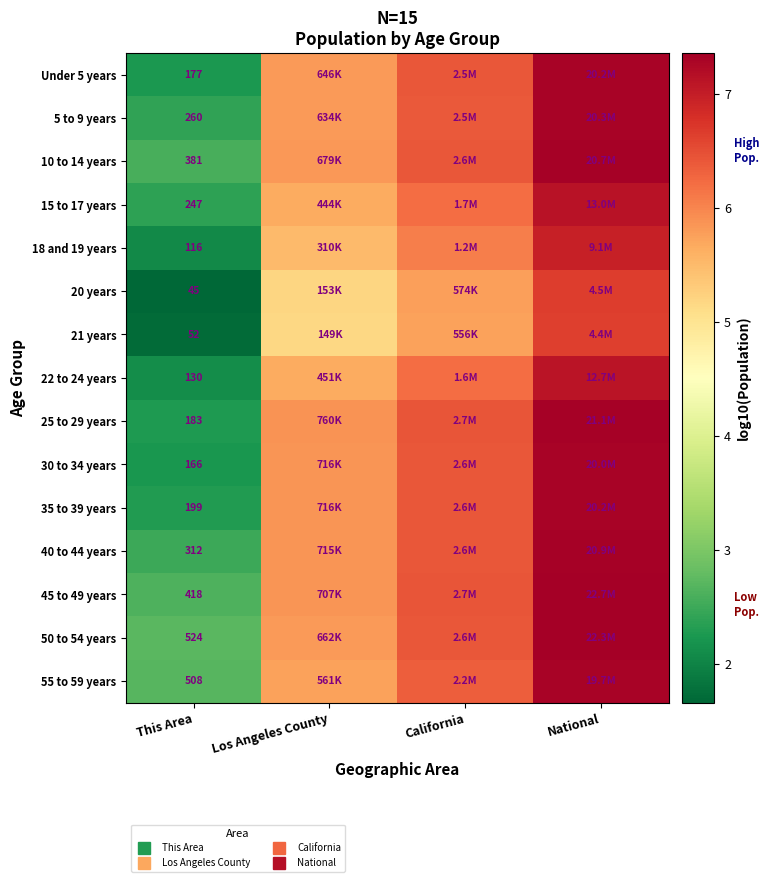

At which label is 25 to 29 years closest to 4?

This Area